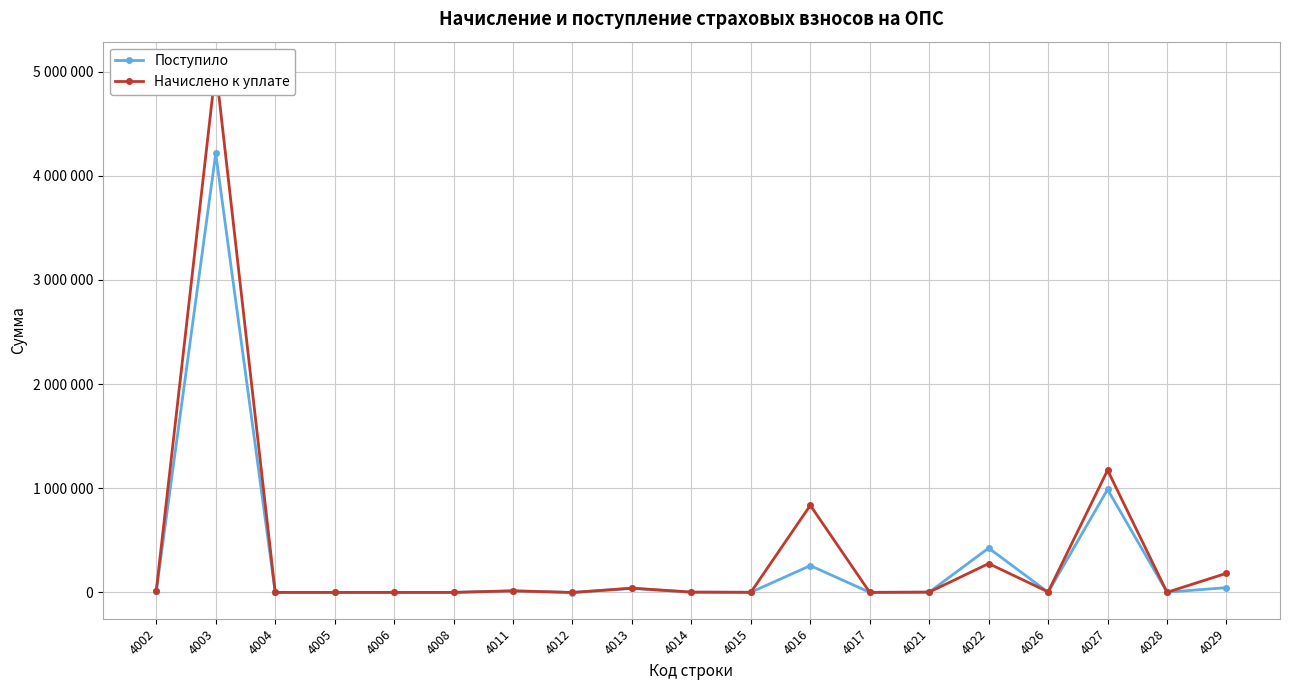

Which has a higher value, 4002 or 4013?

4013